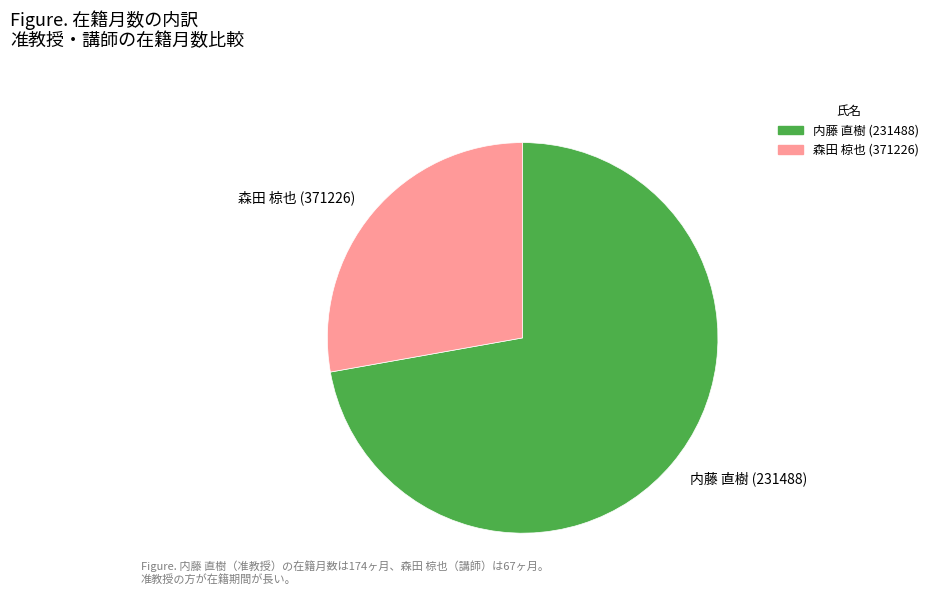

Is the sum of 内藤 直樹 (231488) and 森田 椋也 (371226) greater than half?

Yes